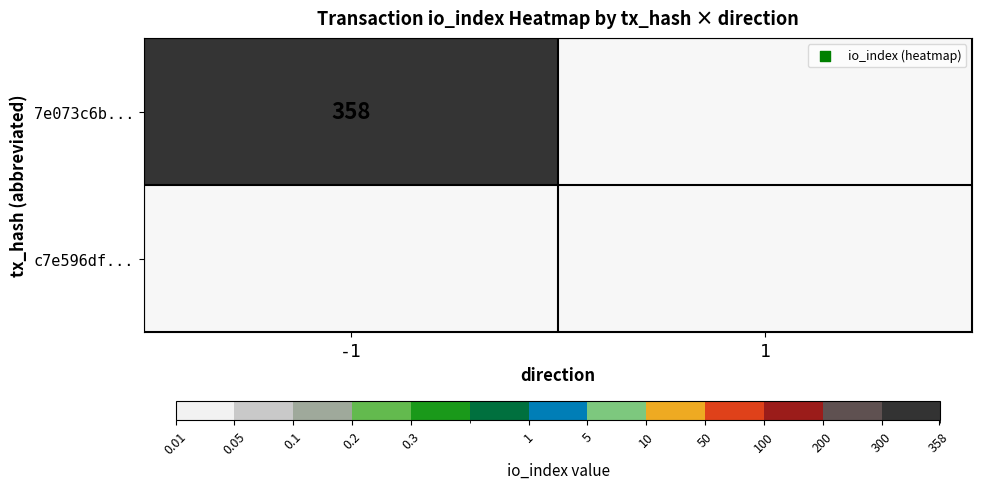

What is the sum of all 7e073c6b... values?

358